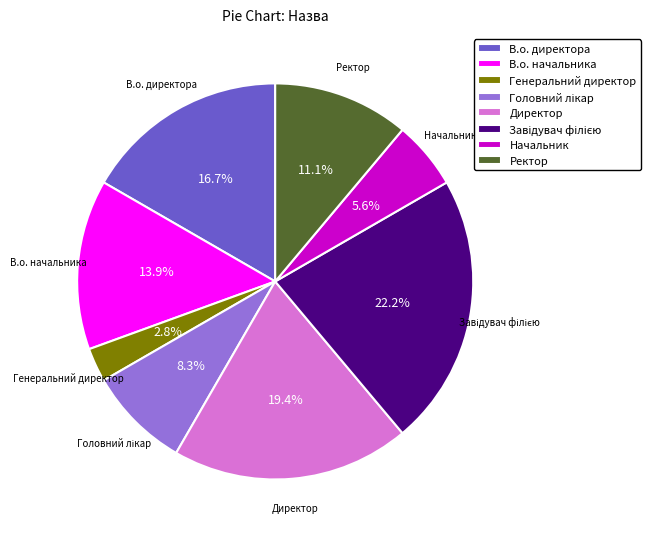

Approximately how many times larger is the value at В.о. начальника compared to Директор?

0.7